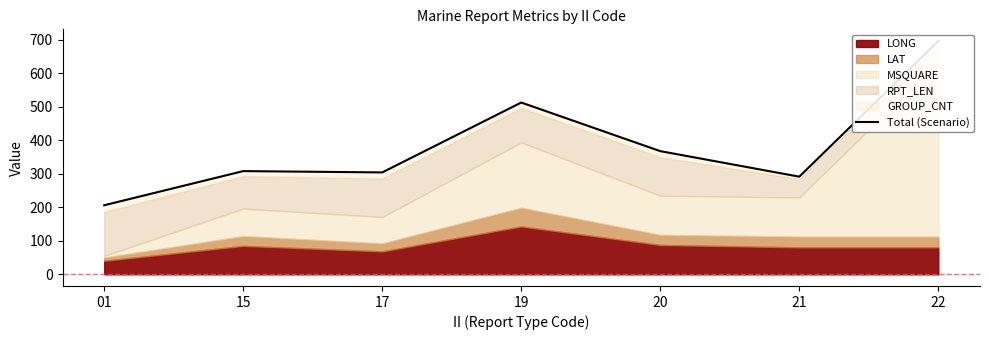

At which category does the data reach its first local peak?

15